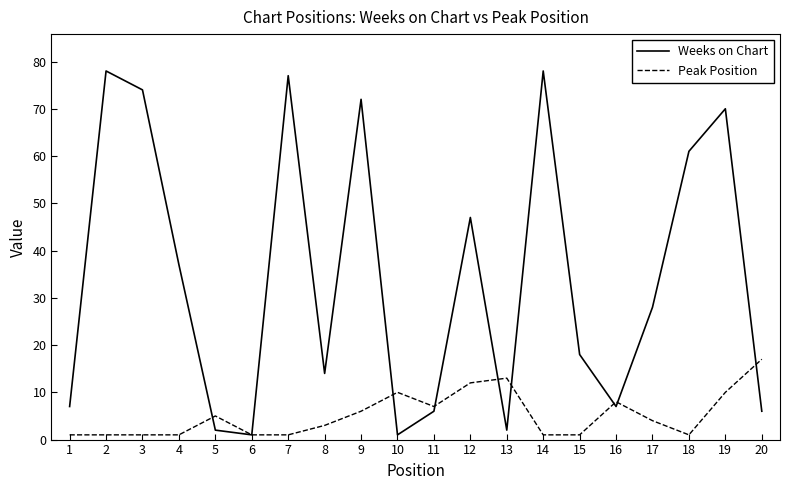

Which series has the largest range (max minus min)?

Weeks on Chart